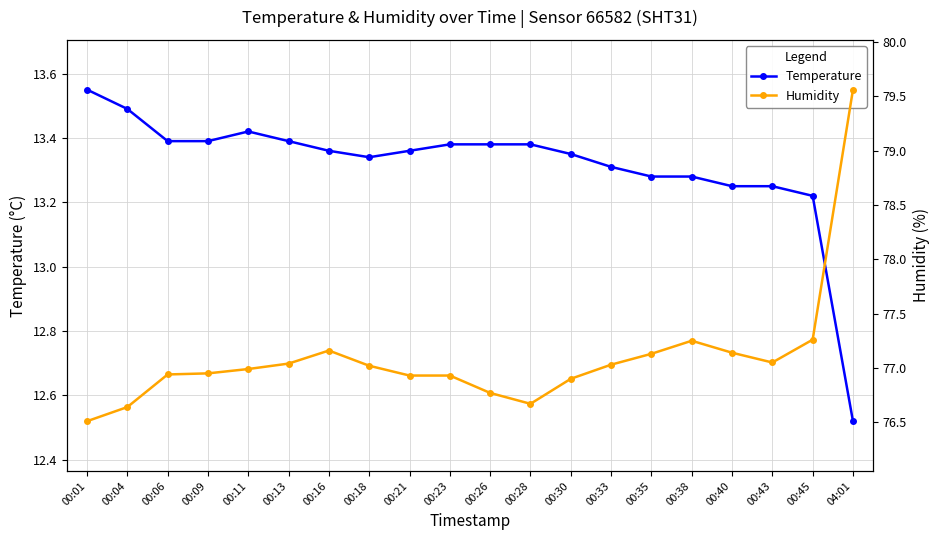

What is the sum of all Humidity values?

1541.9